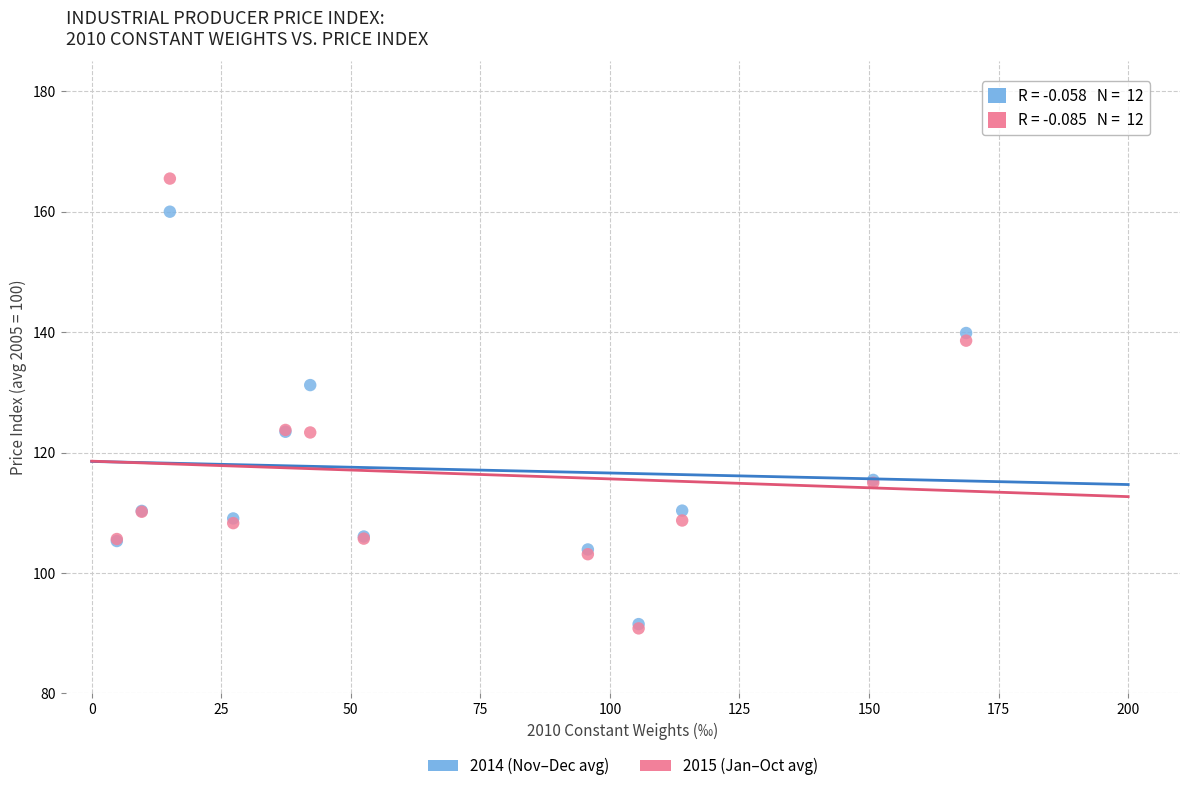

Across all series, what Y value is closest to 128?

131.2